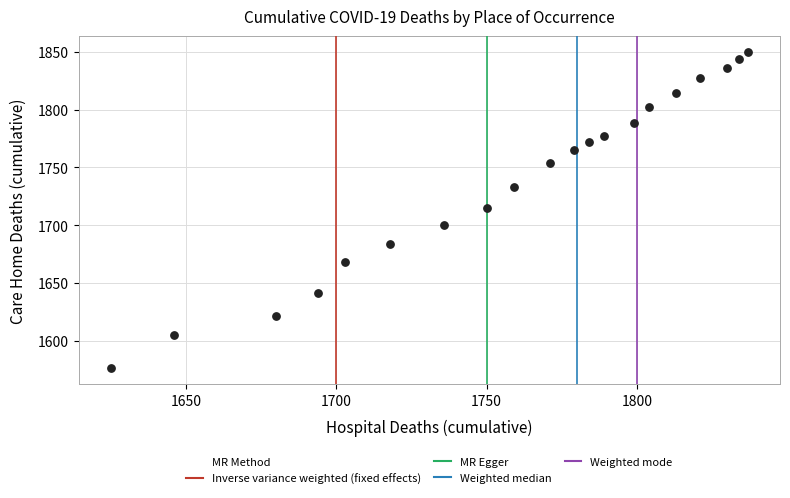

What is the range of Y values (max minus min)?

274